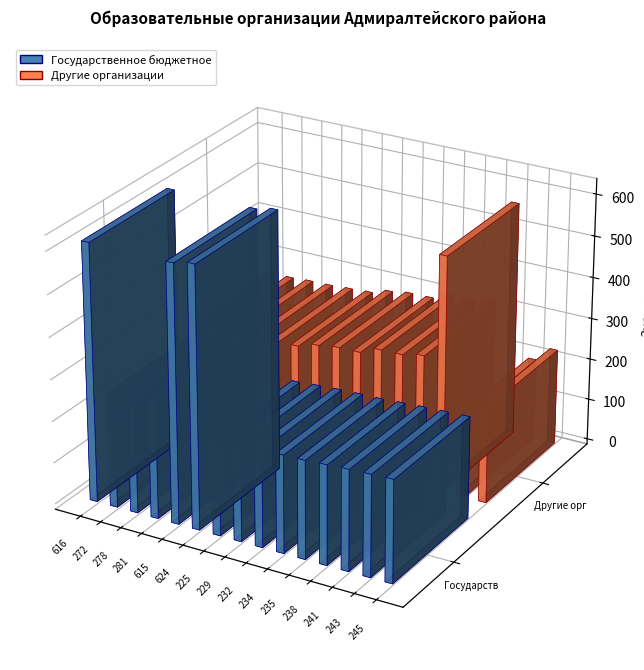

Between 624 and 241, which series saw the biggest shift?

Государственное бюджетное